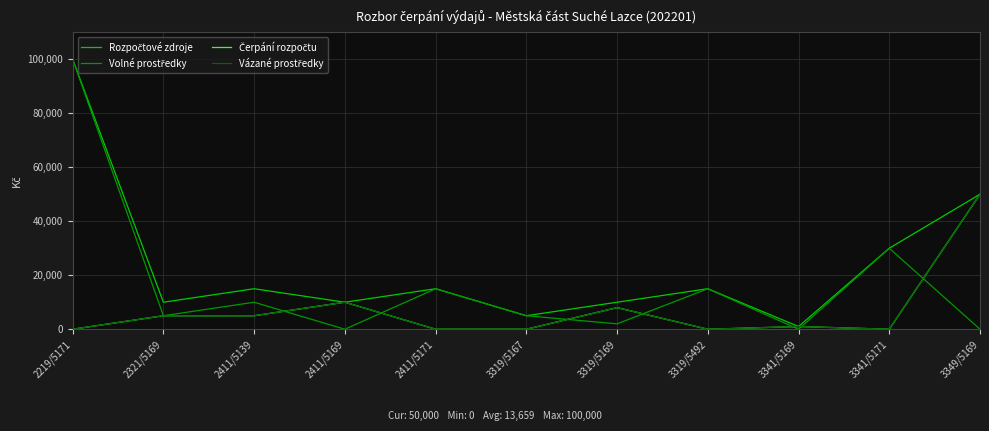

Rank the series at 3319/5169 from lowest to highest value.

Volné prostředky, Čerpání rozpočtu, Vázané prostředky, Rozpočtové zdroje